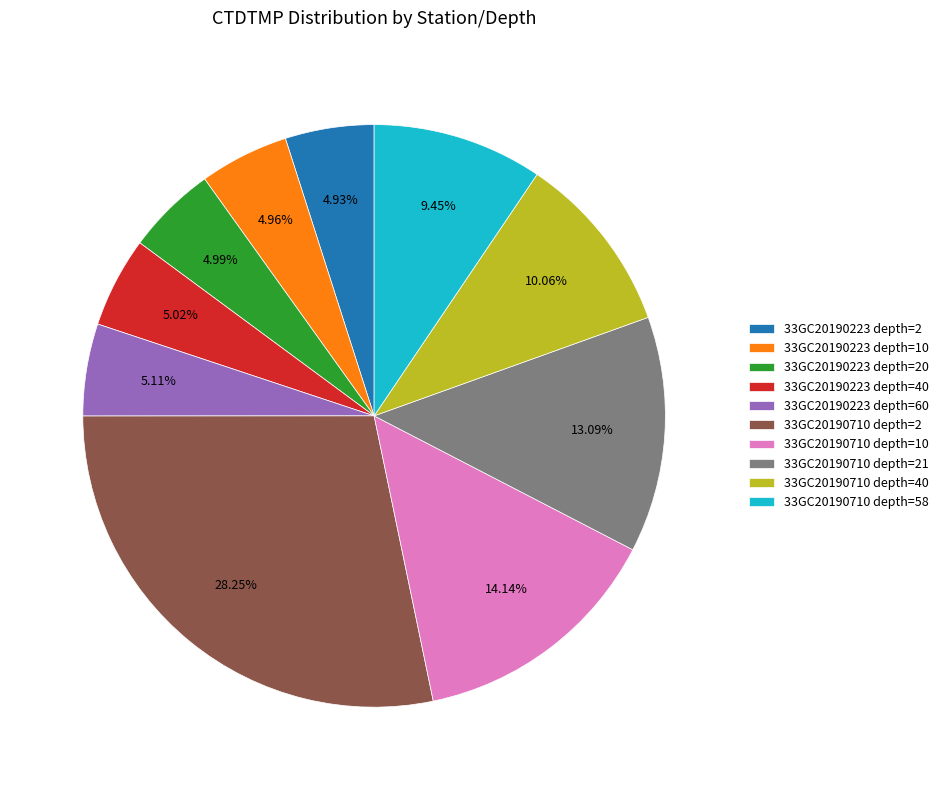

Approximately how many times larger is the value at 33GC20190710 depth=58 compared to 33GC20190710 depth=21?

0.7